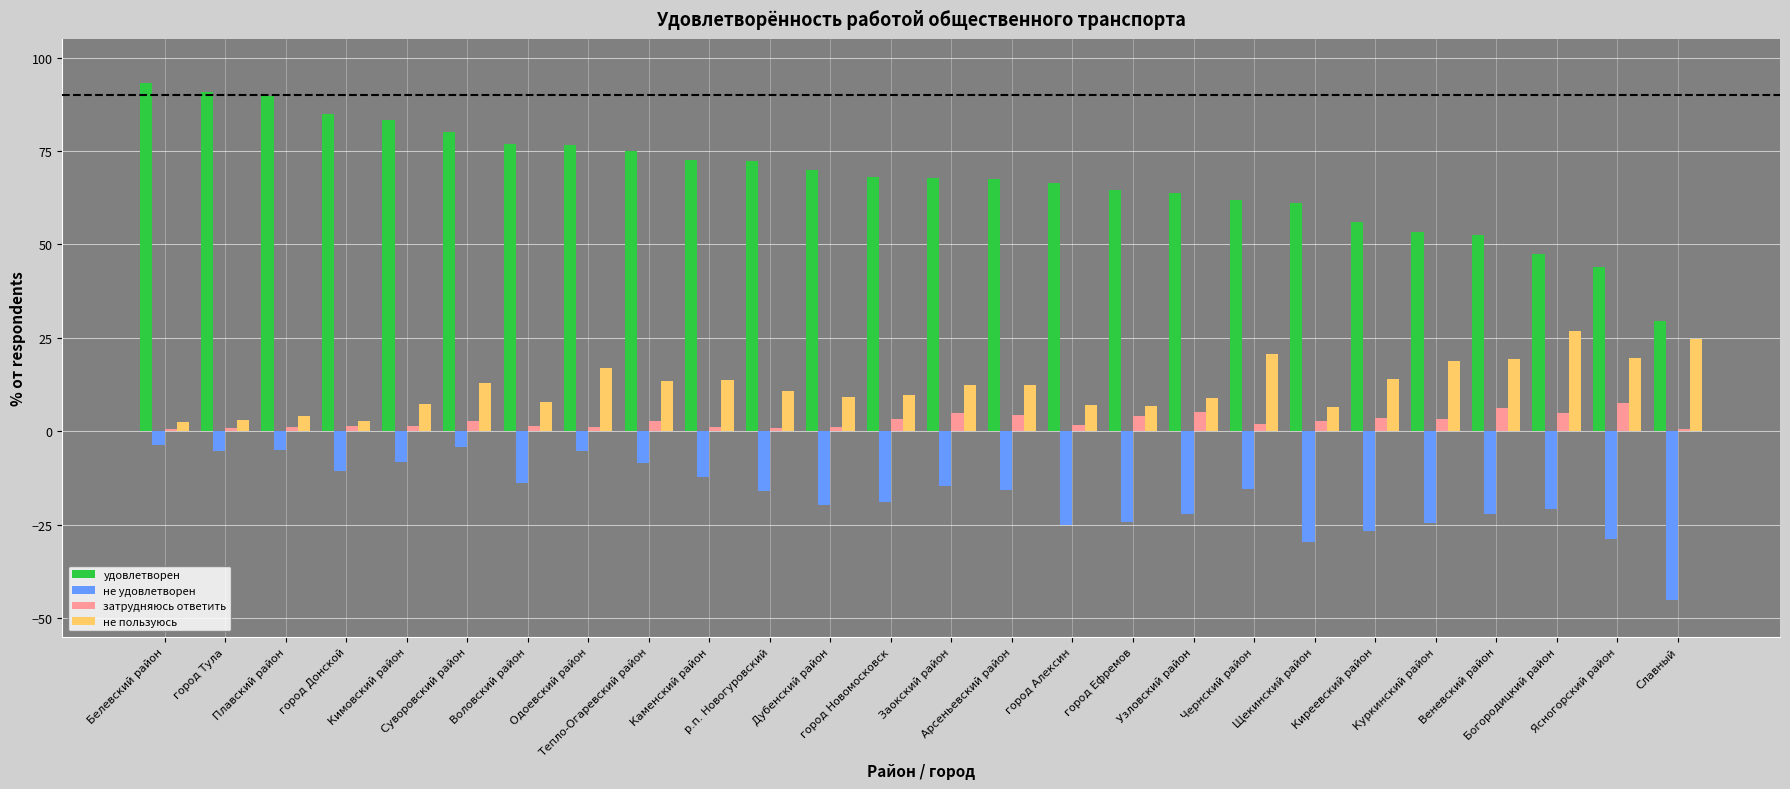

Which series has the largest range (max minus min)?

удовлетворен